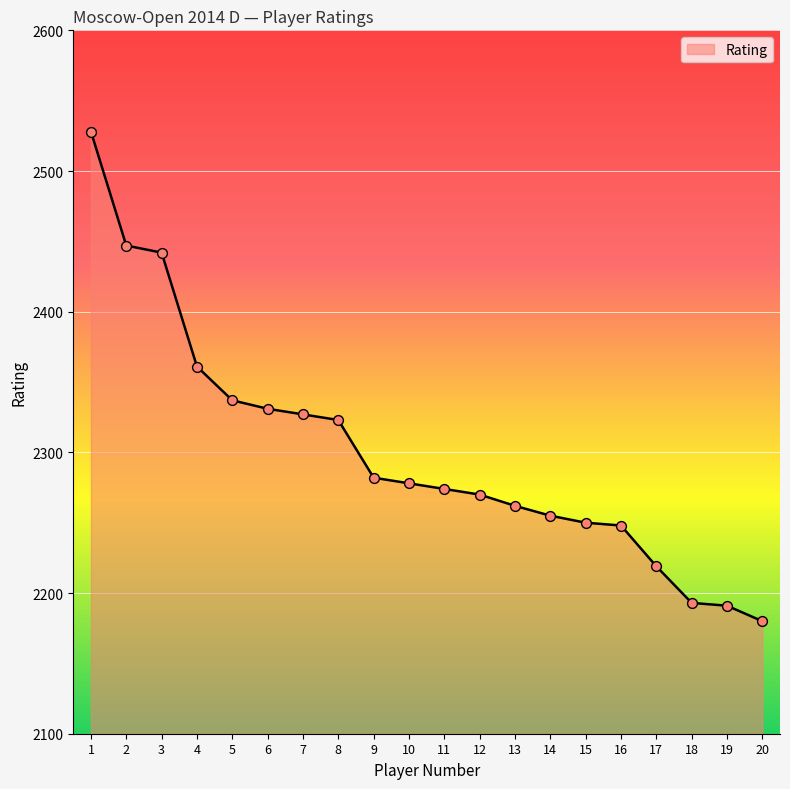

Between 11 and 9, which is larger?

9